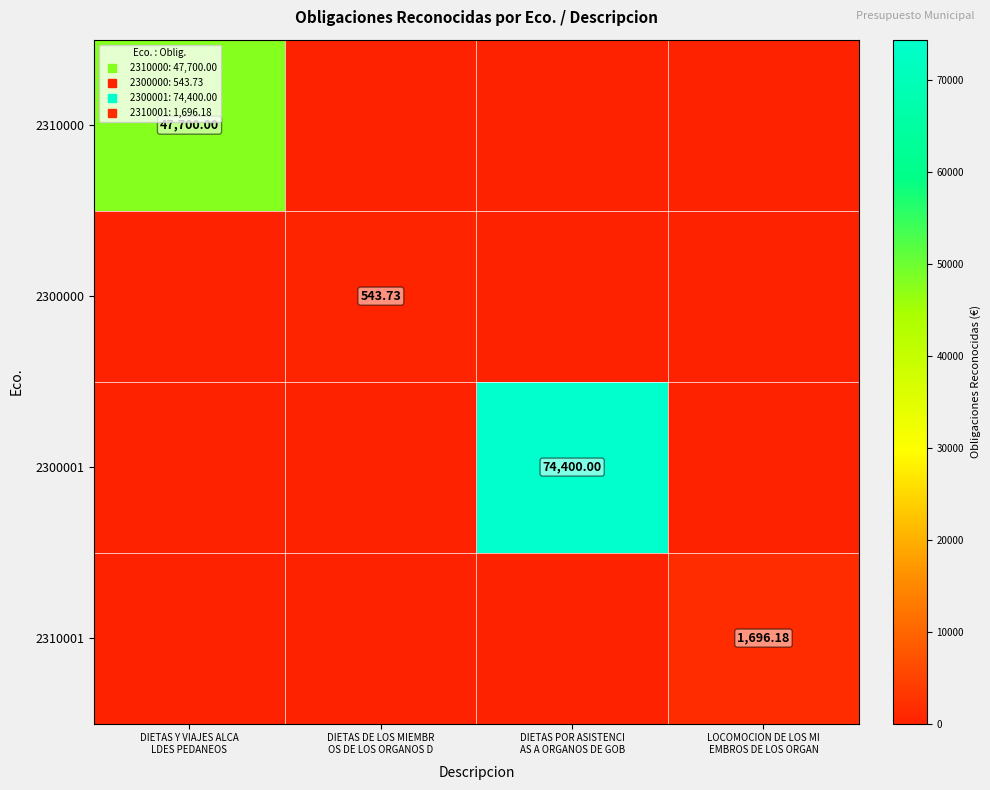

The 2310000 series shows 0.0 at DIETAS DE LOS MIEMBR OS DE LOS ORGANOS D. True or false?

True